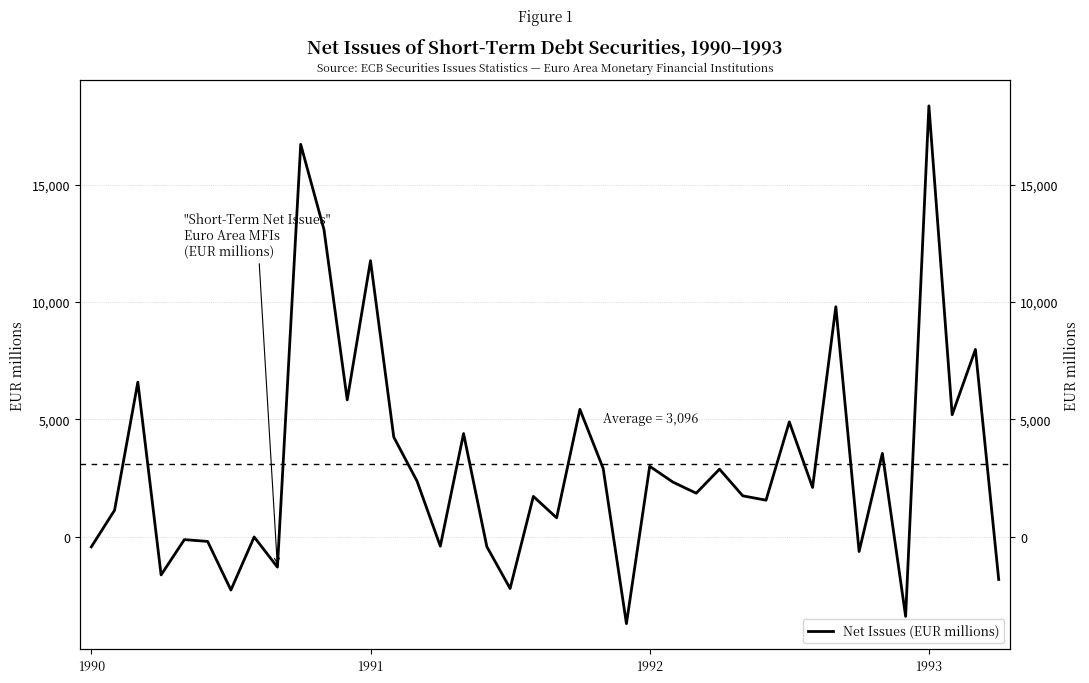

Reading left to right, what are all the values shown in this chart?

-428.2	1133.3	6589.6	-1622.4	-118.6	-195.5	-2266.3	-6.1	-1290.4	16720.5	13089.0	5833.6	11764.0	4249.2	2373.3	-397.7	4400.0	-417.0	-2200.4	1722.7	810.5	5430.3	2915.2	-3696.5	3005.3	2330.5	1859.2	2882.5	1746.7	1561.6	4895.8	2103.8	9802.5	-625.3	3554.6	-3387.9	18358.2	5202.1	7983.3	-1816.1